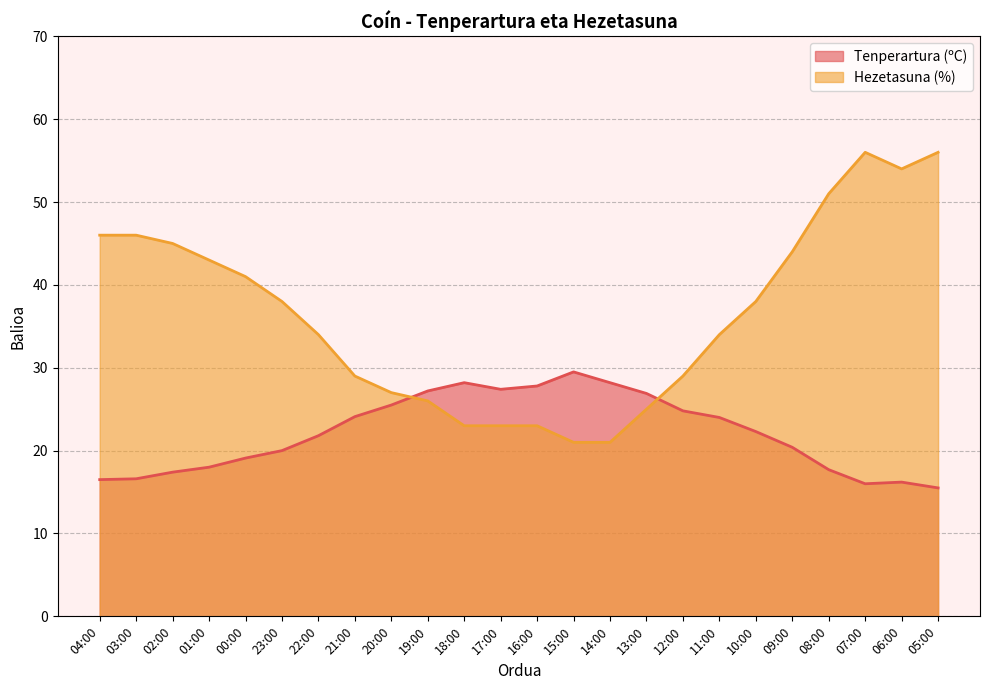

What is the average value of the Tenperartura (ºC) series?

22.1